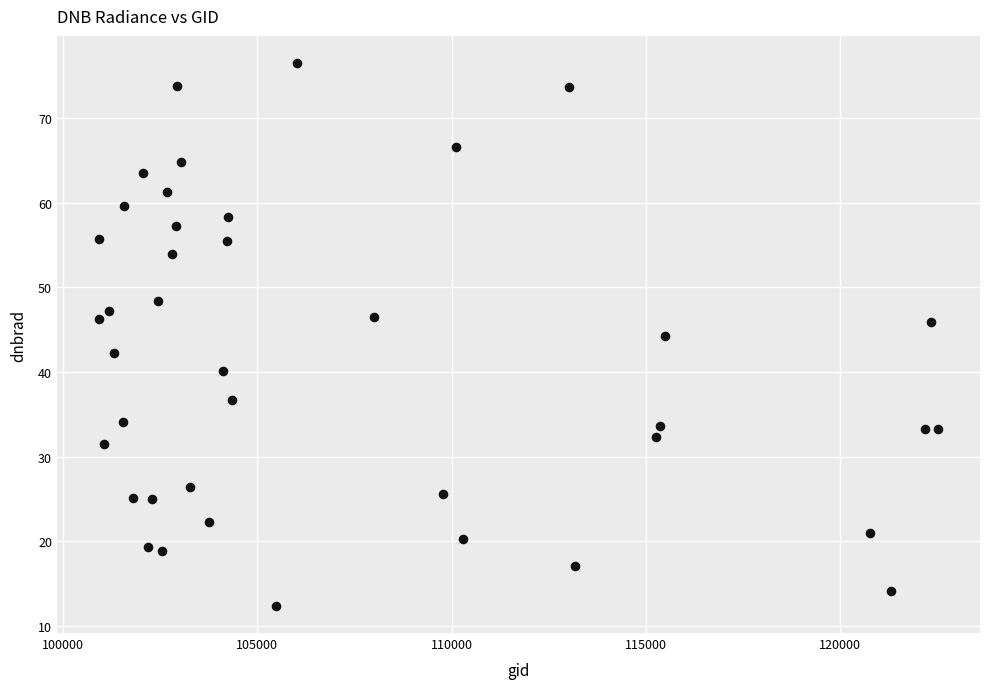

What is the range of Y values (max minus min)?

64.1